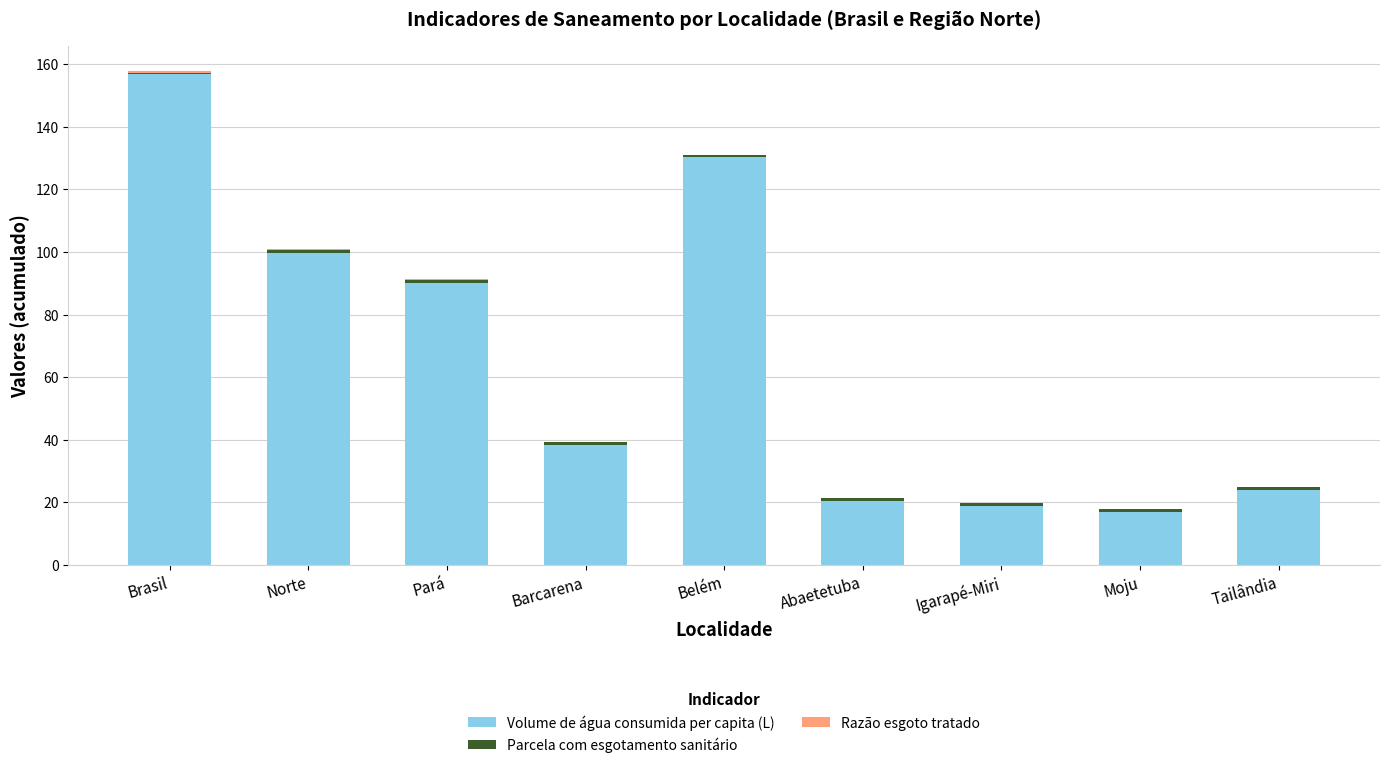

Is it true that Volume de água consumida per capita (L) equals 47.9 at Pará?

False